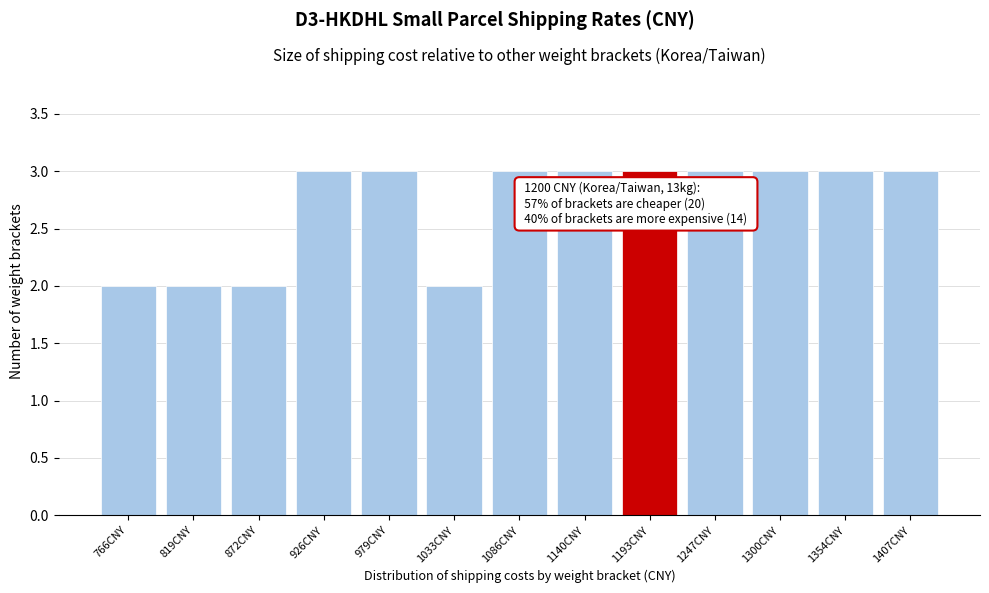

Reading left to right, transcribe all the data shown in this chart.

2	2	2	3	3	2	3	3	3	3	3	3	3